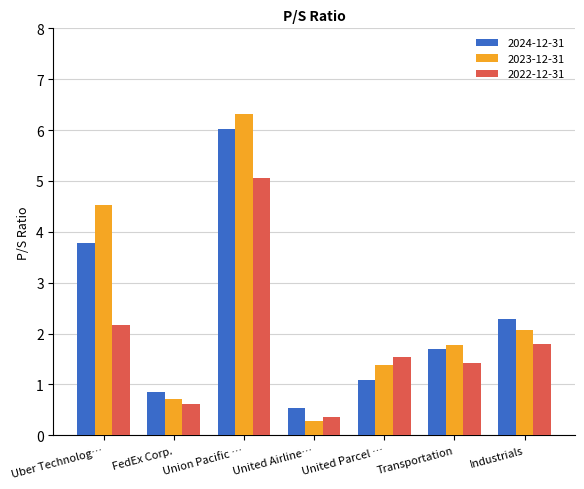

What is the label of the 4th bar from the left?

United Airline…